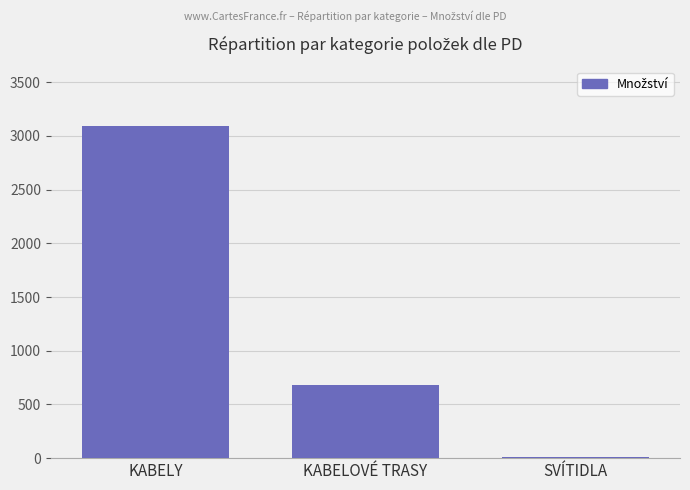

Between KABELY and KABELOVÉ TRASY, which is larger?

KABELY